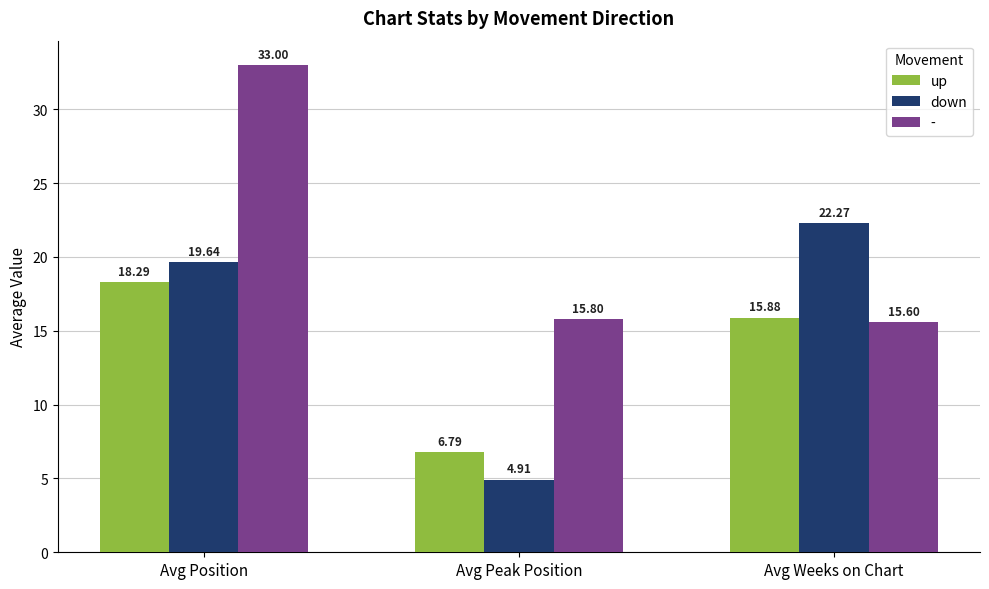

Where is up nearest to the value 12?

Avg Weeks on Chart